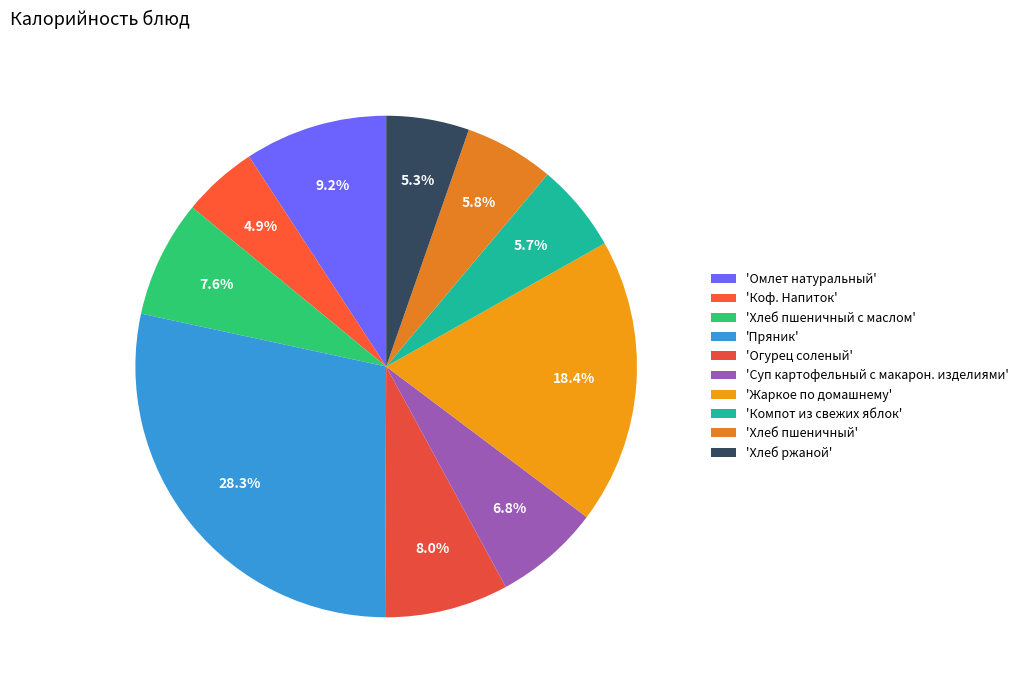

To the nearest percent, what is the difference between the largest and smallest slice percentages?

23%